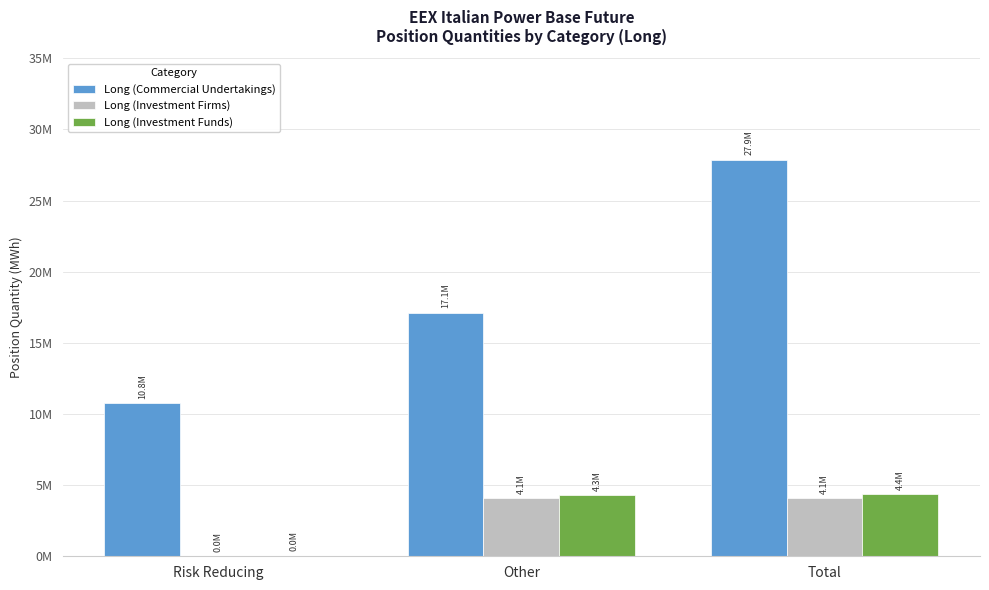

Are the bars grouped side by side (vs. stacked)?

Yes